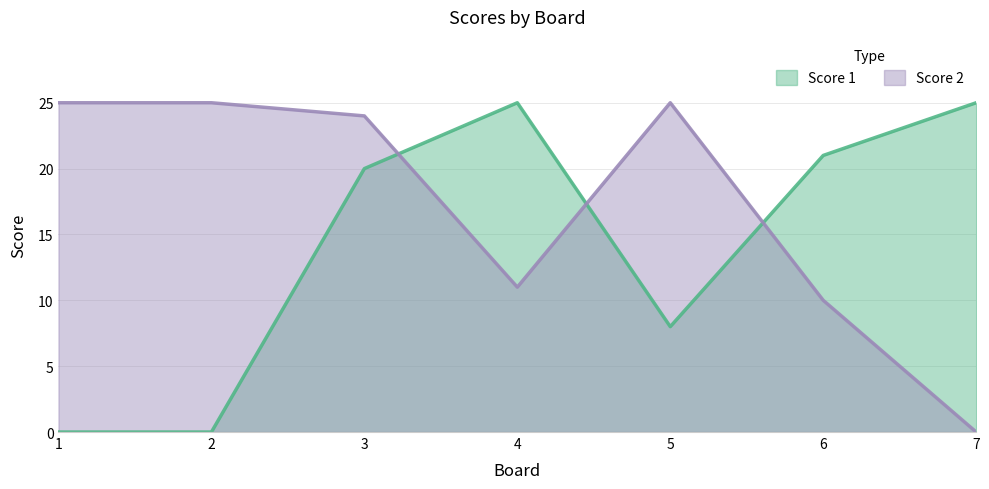

What is the average value of the Score 2 series?

17